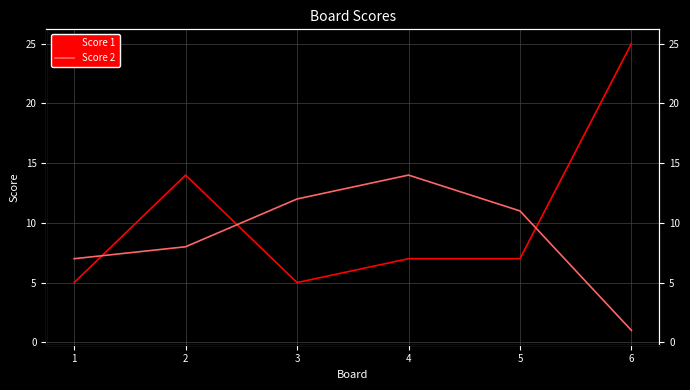

Between 3 and 1, which is larger?

3